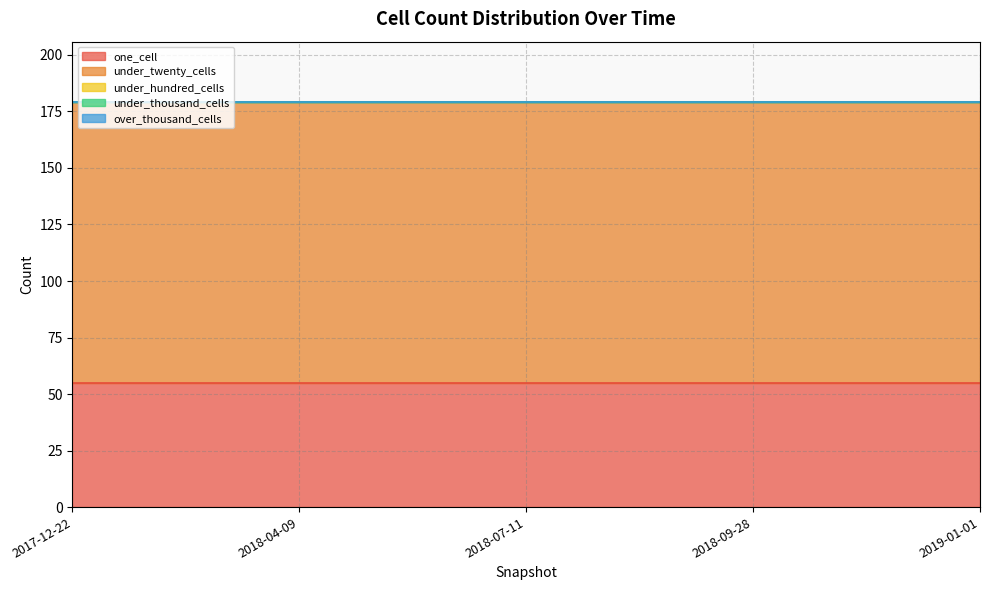

Which series has the largest total across all categories?

under_twenty_cells